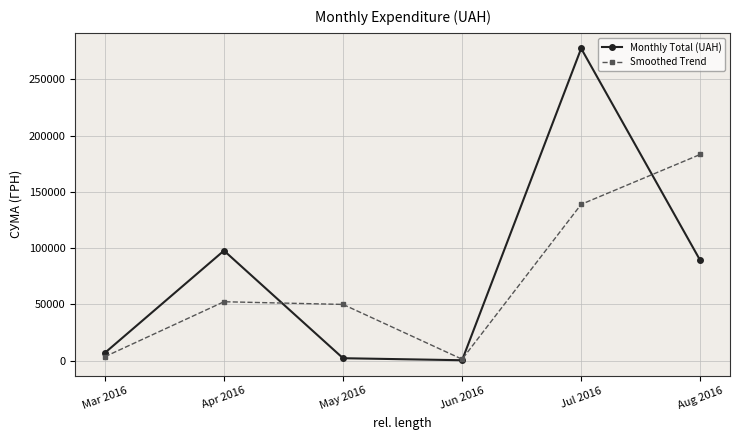

What is the sum of all Monthly Total (UAH) values?

473181.6